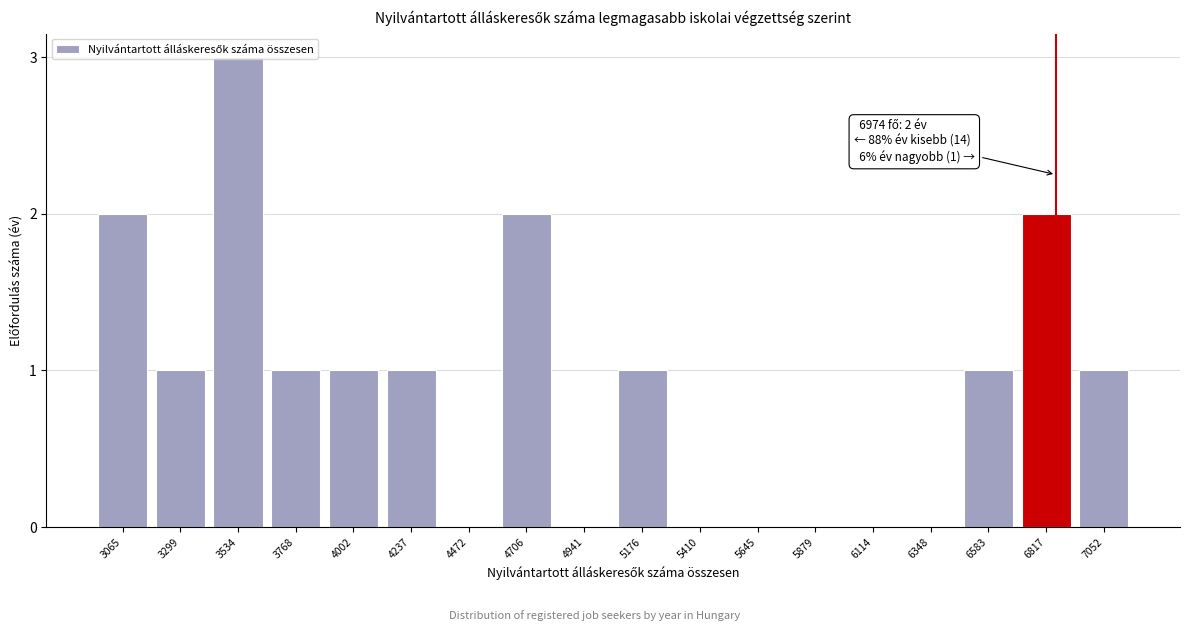

What is the sum of all values?

16